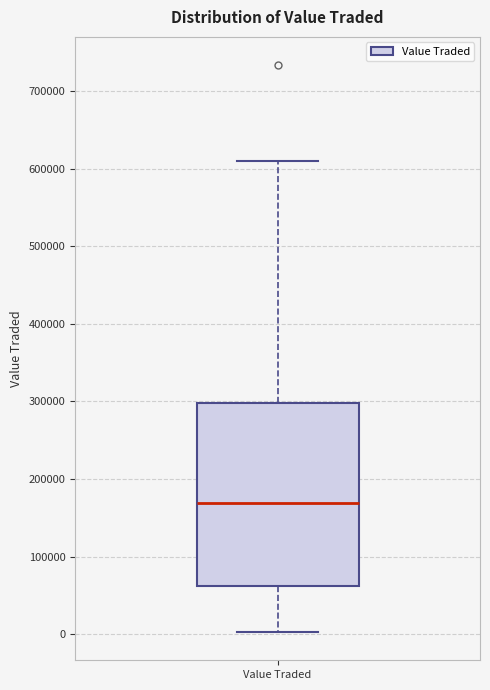

Transcribe this box plot: give where the median line is, the range the box spans, and where the two whiskers end, as read against the y-axis. The values are not printed on the chart, so give them approximately, as read against the axis.

median 170000, box 60000 to 300000, whiskers 0 to 610000